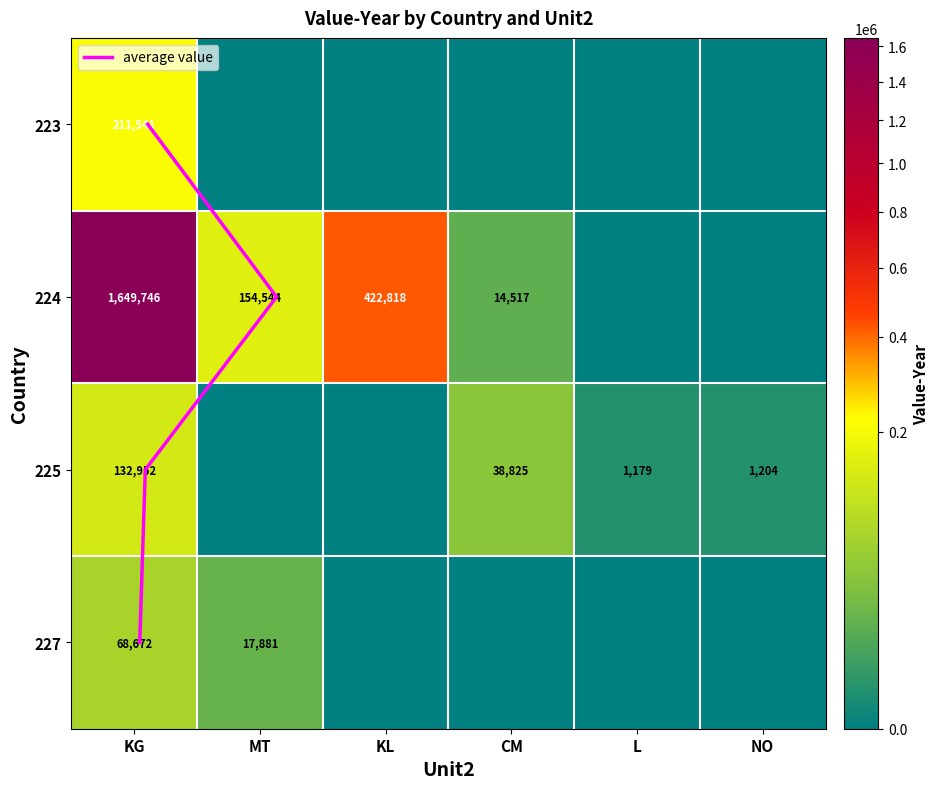

How many values in 225 are above zero?

4